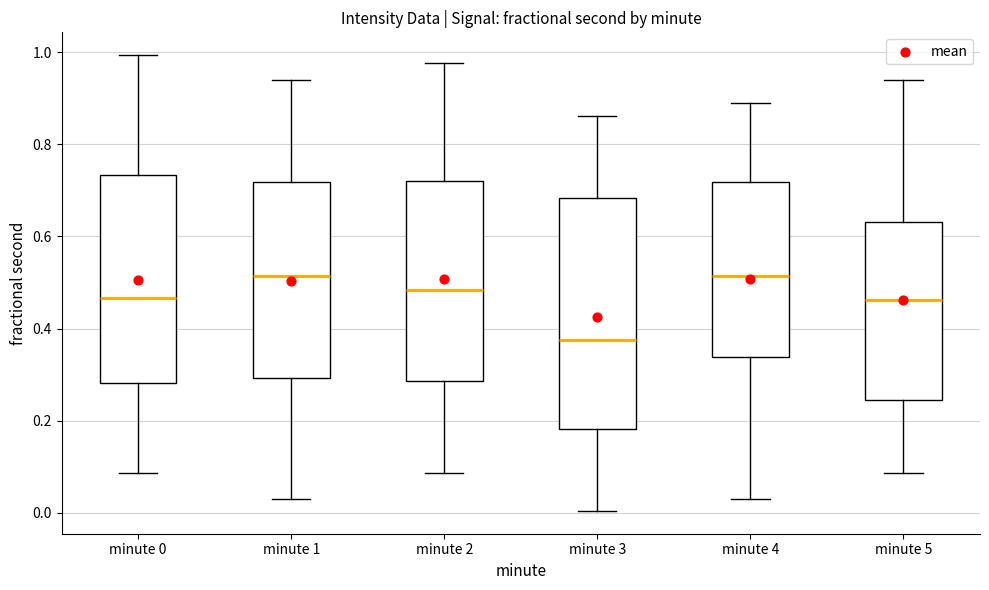

Where does the lower whisker of the box for minute 1 end on the y-axis? The values are not printed on the chart, so give them approximately, as read against the axis.

0.02